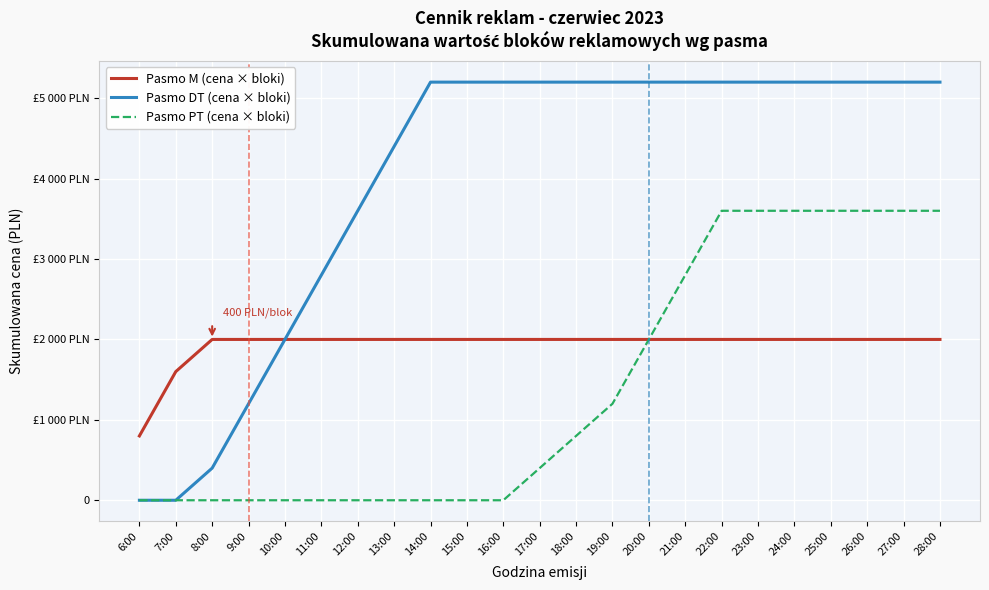

How many Pasmo PT (cena × bloki) values are between 0 and 3600?

23